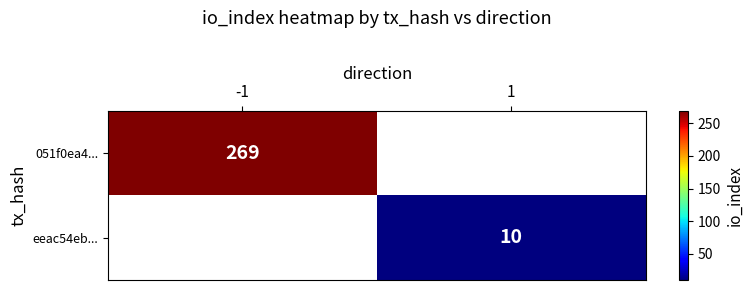

Between 1 and -1, which is larger?

-1